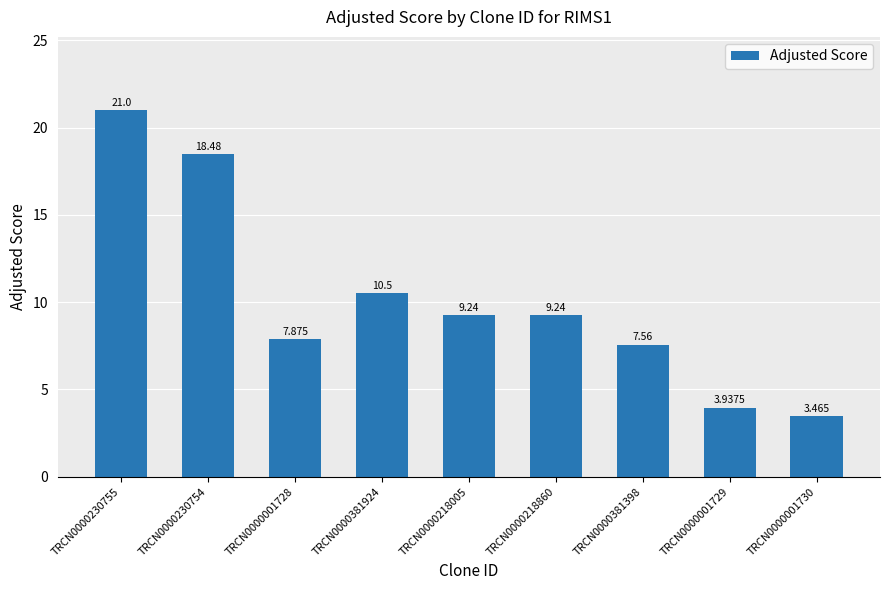

True or false: the data shows 21.0 at TRCN0000230755.

True